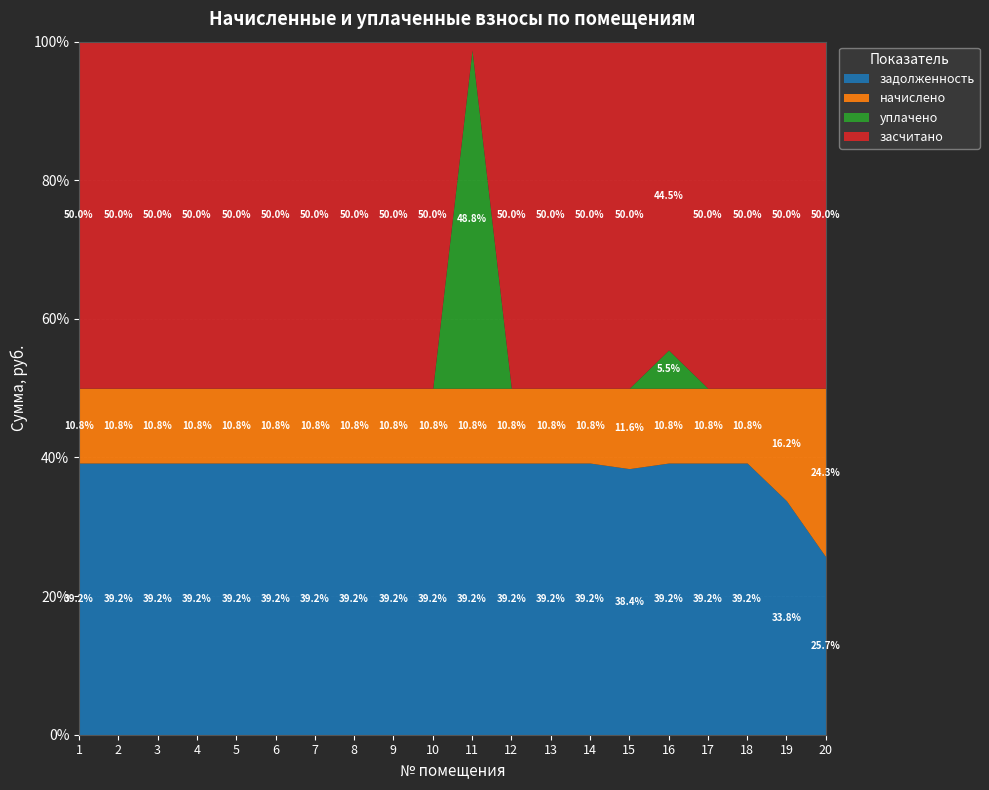

How many values in the уплачено series exceed 0?

2